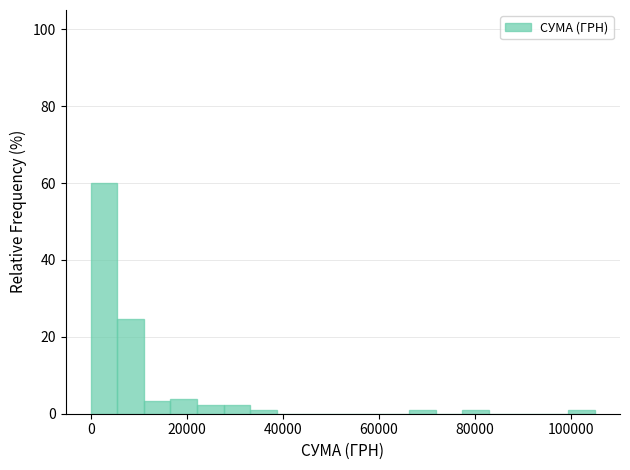

Read against the x-axis, roughly where is the centre of the tallest bar?

2000